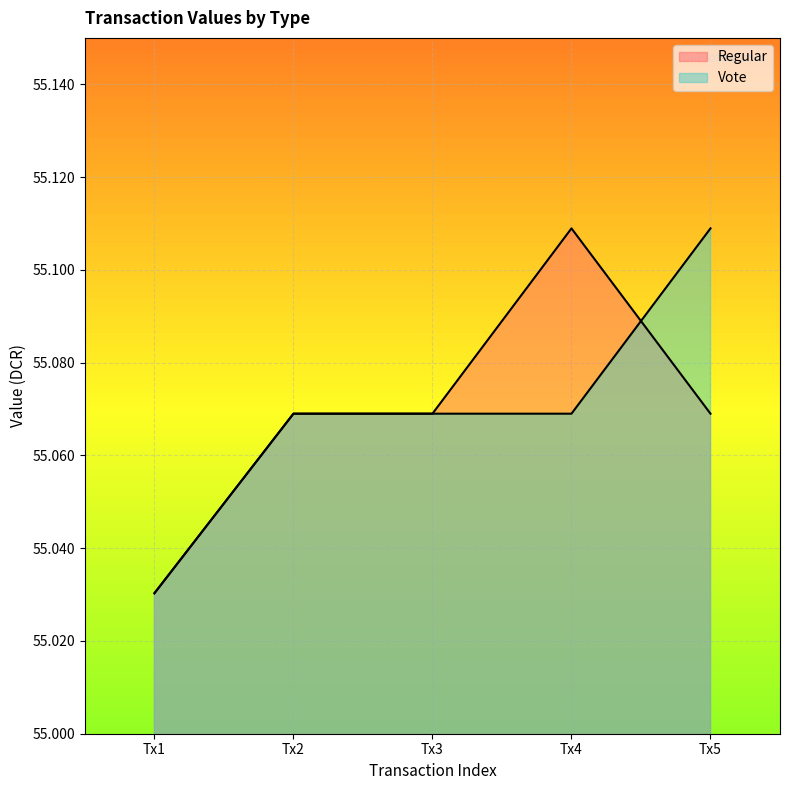

After their last crossing, which series has the higher values: Regular or Vote?

Vote